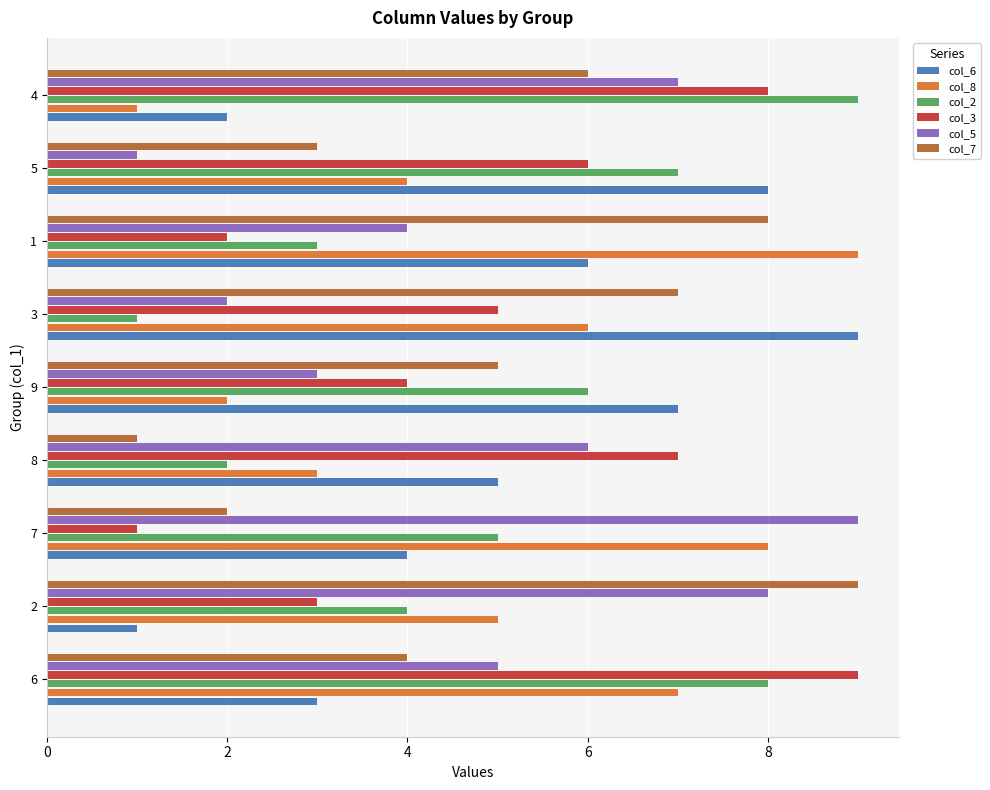

Which series changed the most between 7 and 5?

col_5